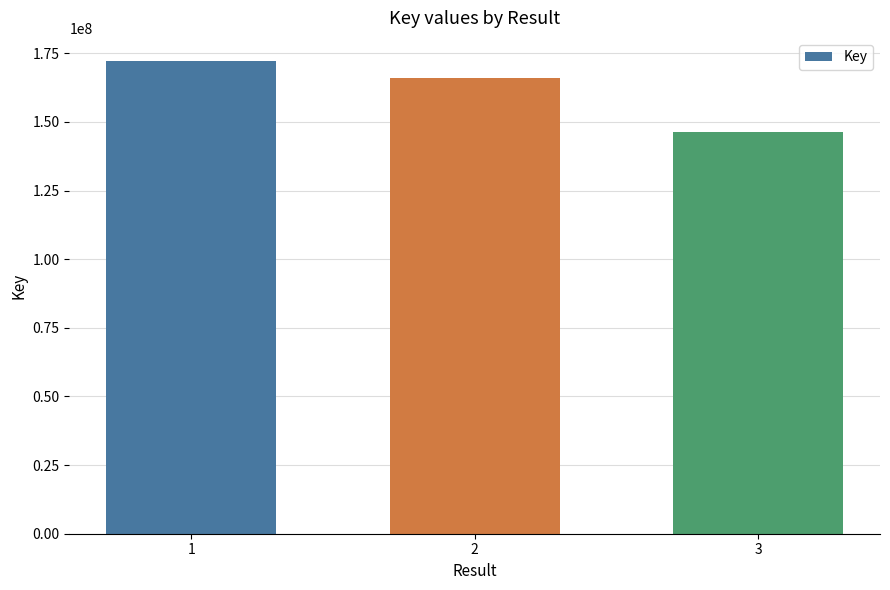

The value at 2 is 228644270. True or false?

False